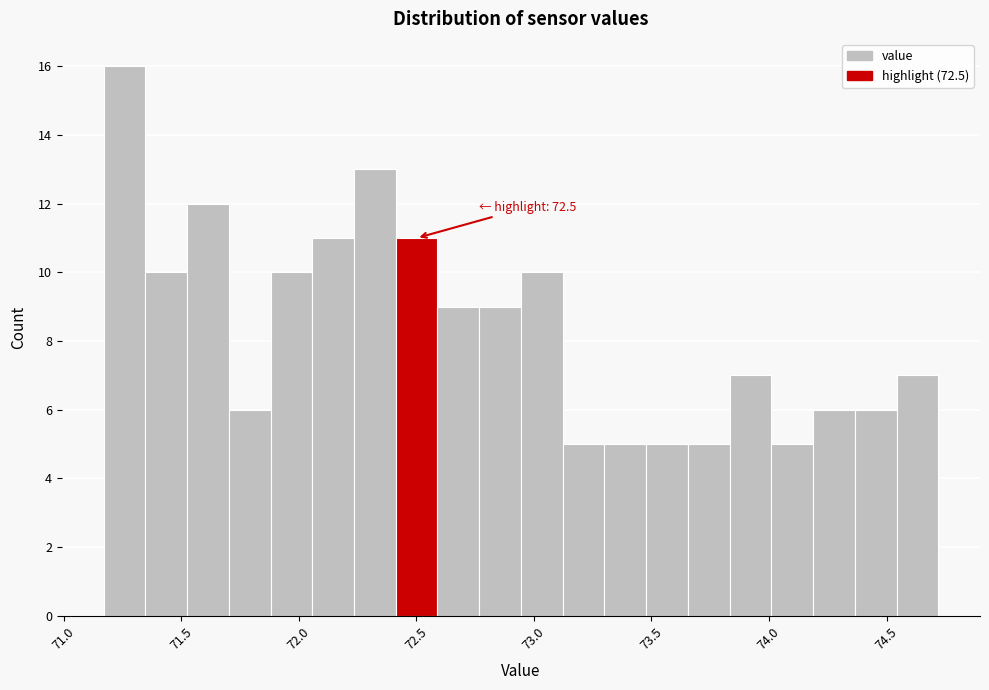

Around what value on the x-axis is the tallest bar? Give the approximate position of its centre, as read against the axis.

71.25